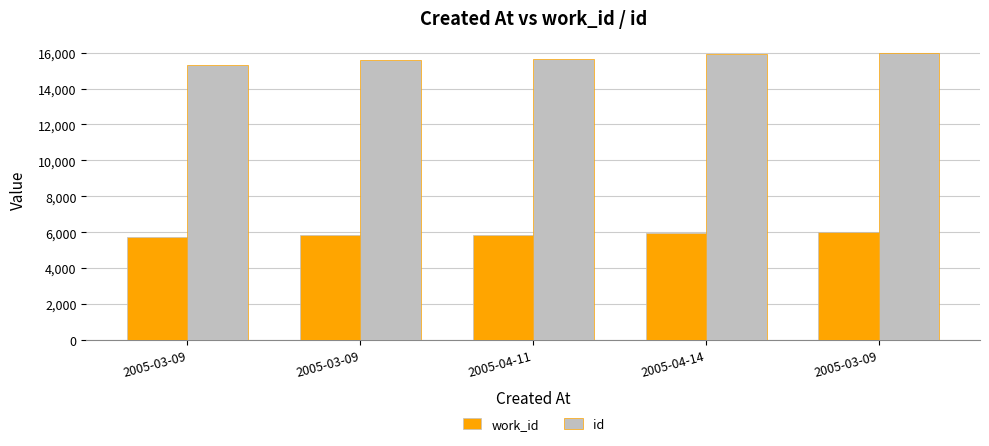

What is the lowest value of the work_id series?

5734